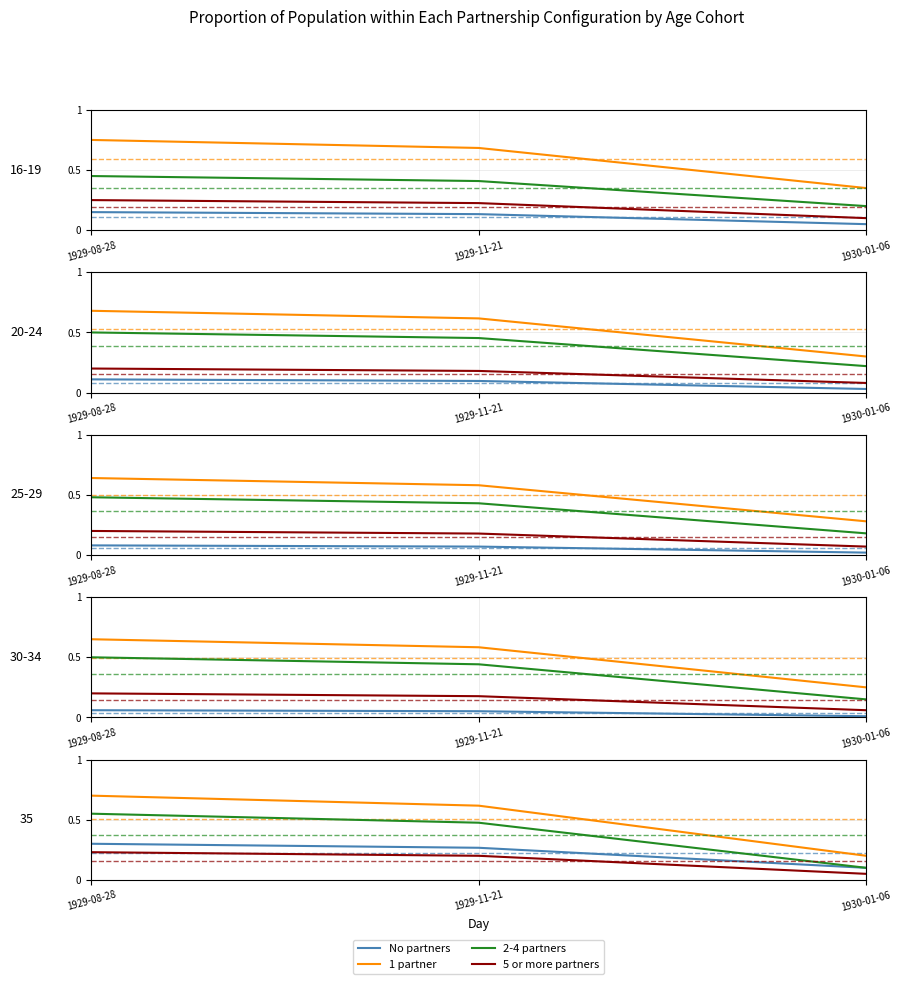

At which label does 1 partner reach its minimum?

1930-01-06